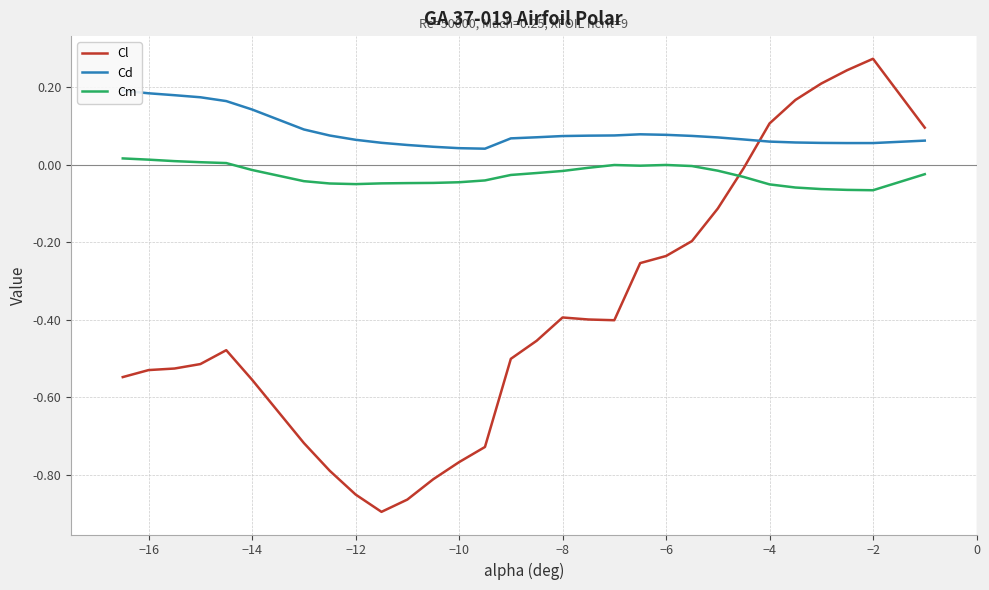

Is this an area chart (filled region under the line)?

No